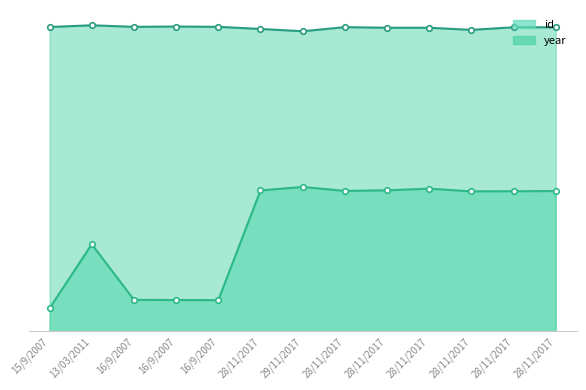

True or false: id and year intersect in this chart.

False